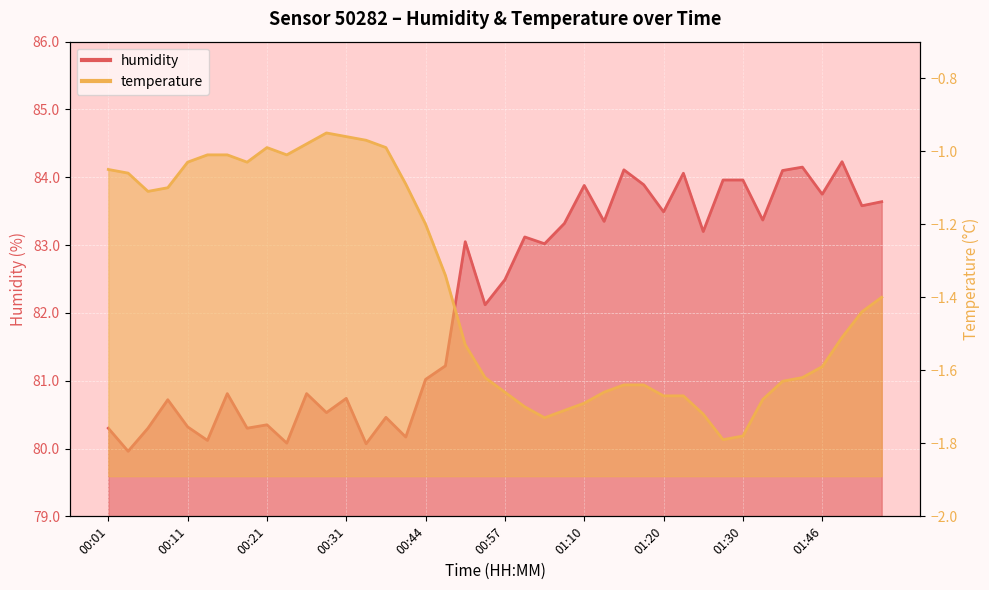

What position from the right is 01:25?

10